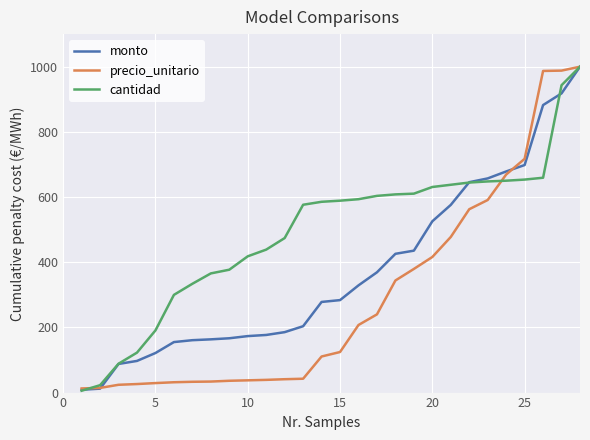

Which series has the largest total across all categories?

cantidad